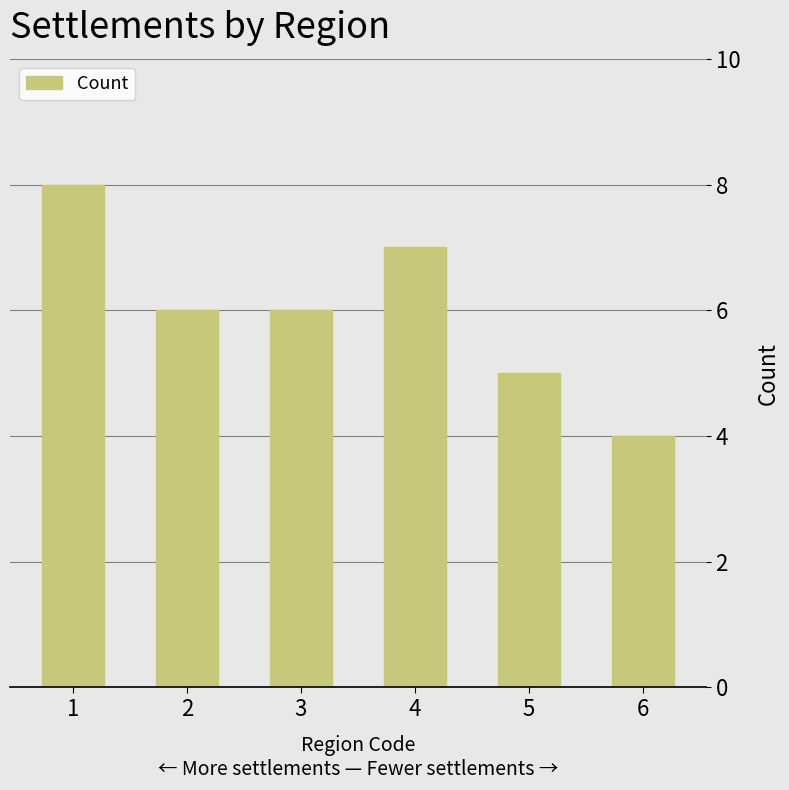

What is the smallest value displayed?

4